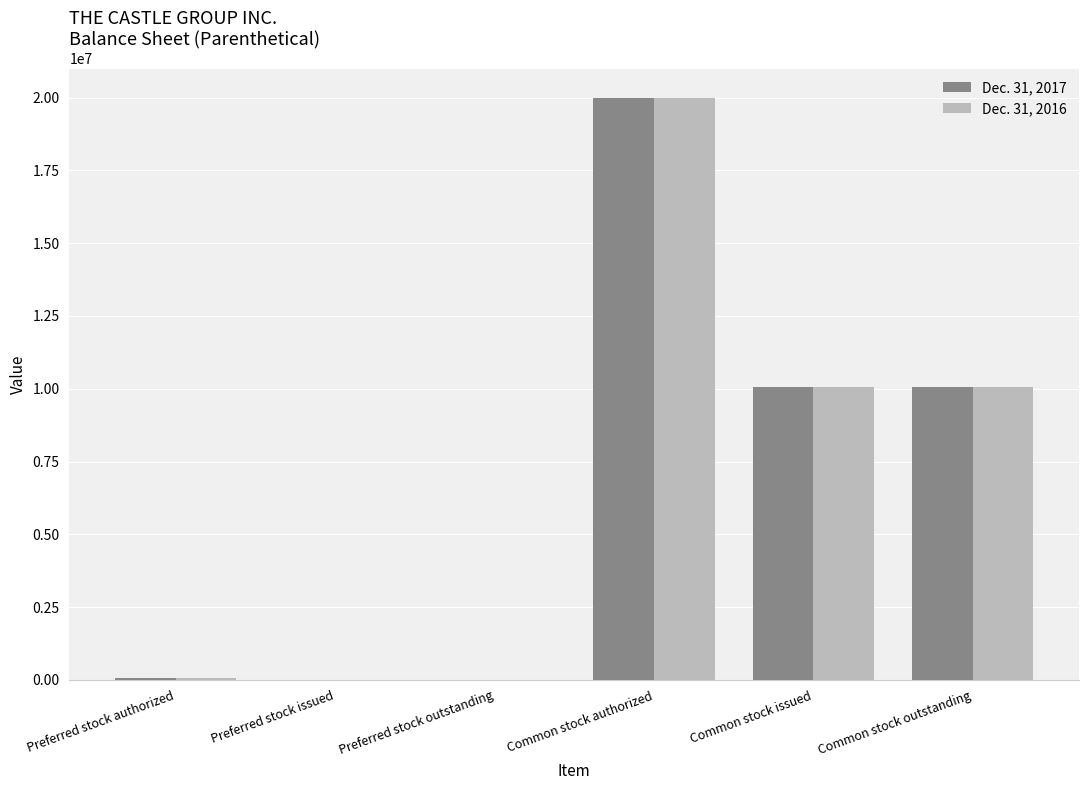

The Dec. 31, 2016 series shows 10056392 at Common stock outstanding. True or false?

True